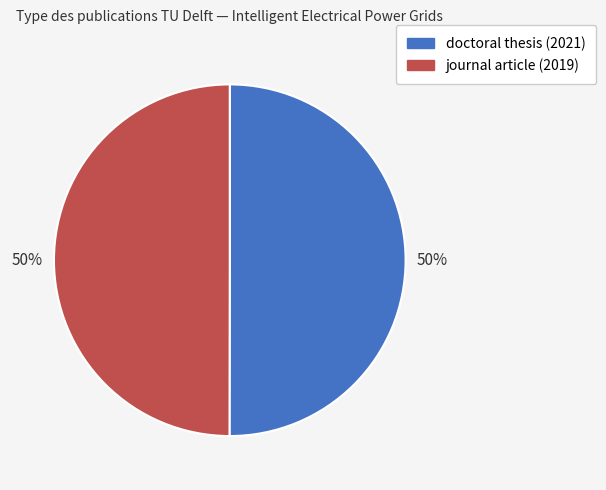

What is the ratio of the value at doctoral thesis (2021) to the value at journal article (2019)?

1.0